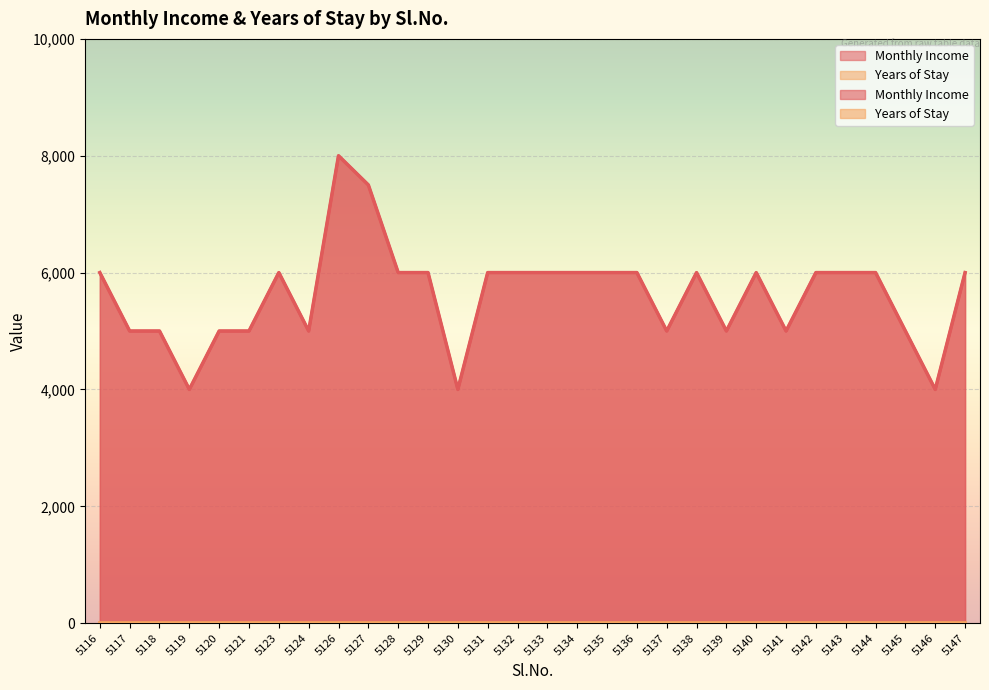

At which category does Monthly Income reach its first local peak?

5123